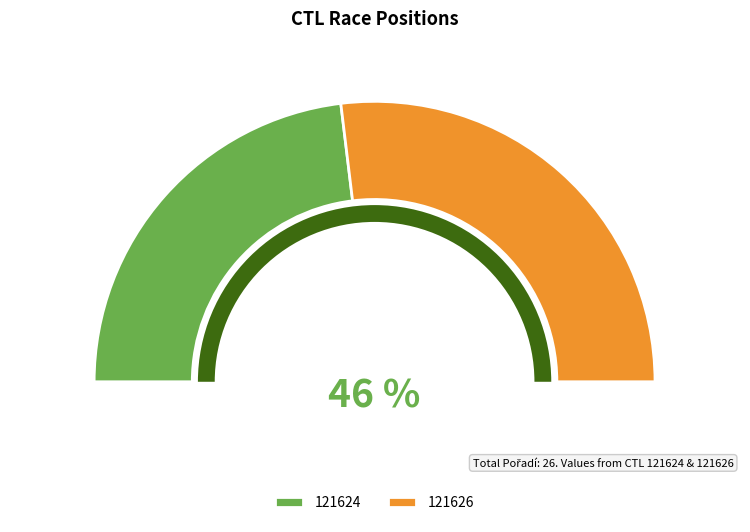

Which has a higher value, 121624 or 121626?

121626